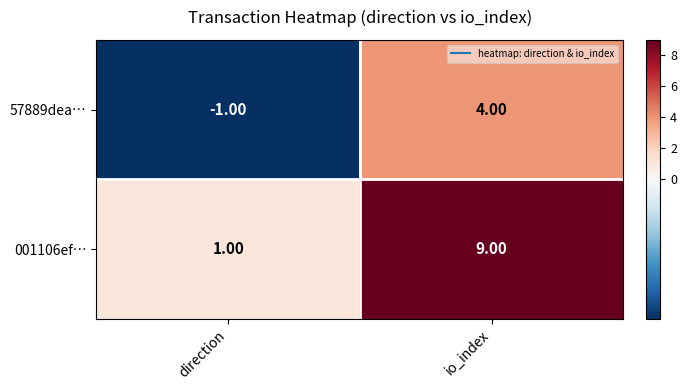

Between direction and io_index, which series saw the biggest shift?

001106ef…